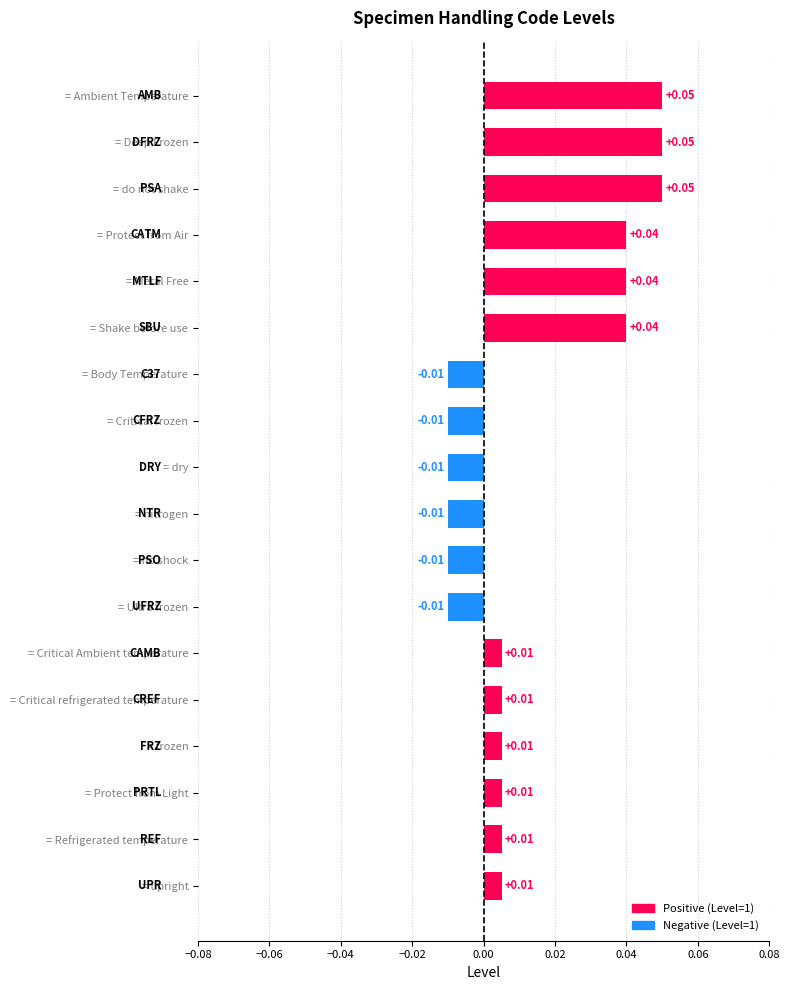

How many negative values are there?

6